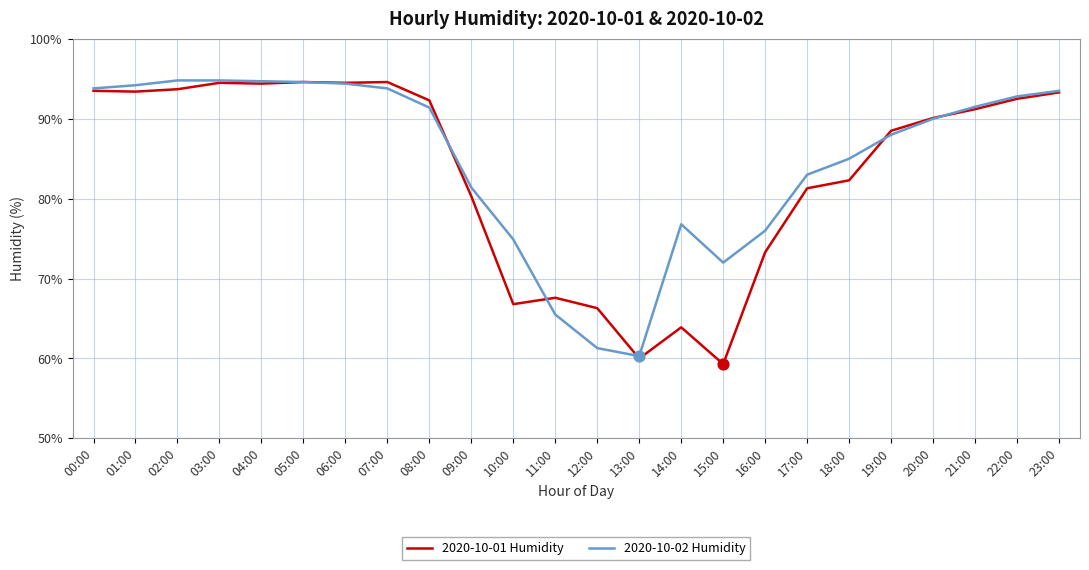

What is the total value across all series at 09:00?

161.7